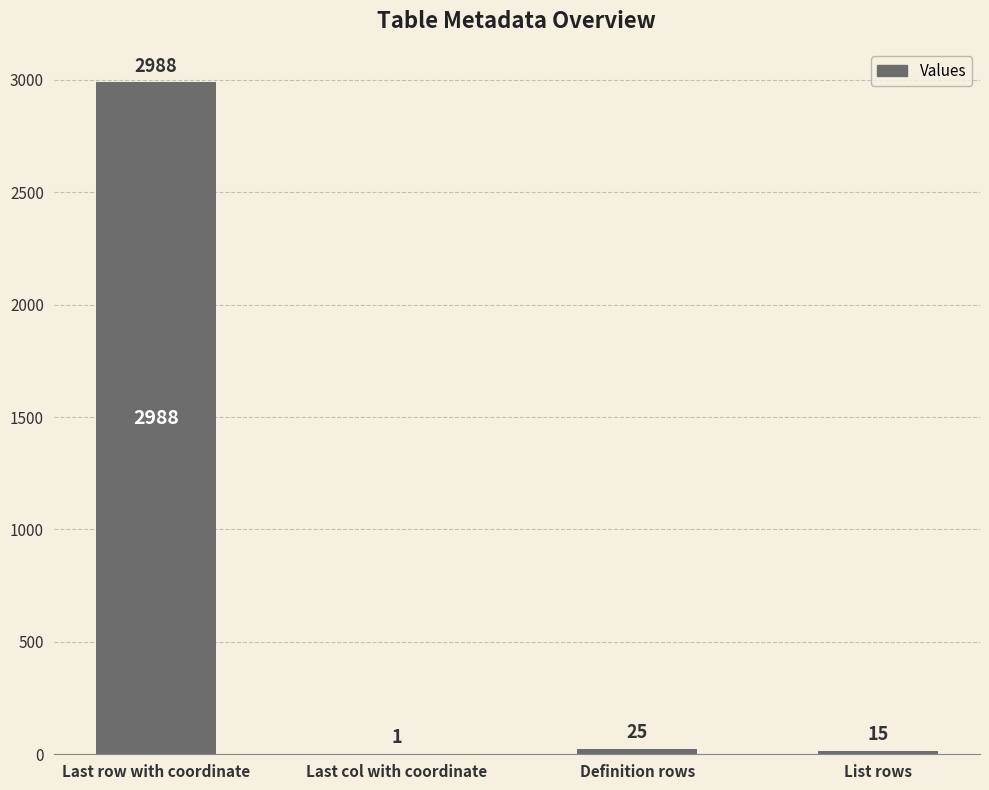

Count the number of categories in the chart.

4